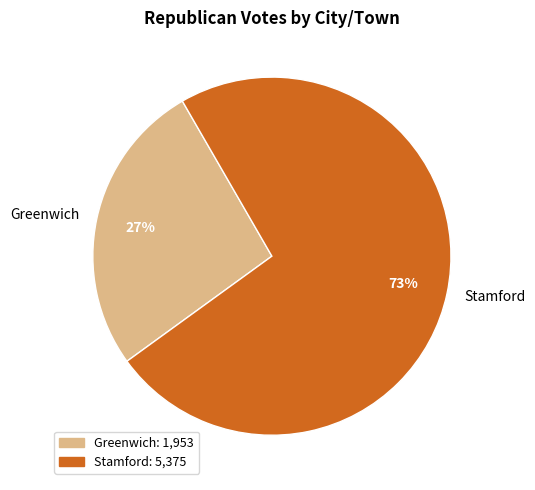

To the nearest percent, what is the average slice percentage?

50%